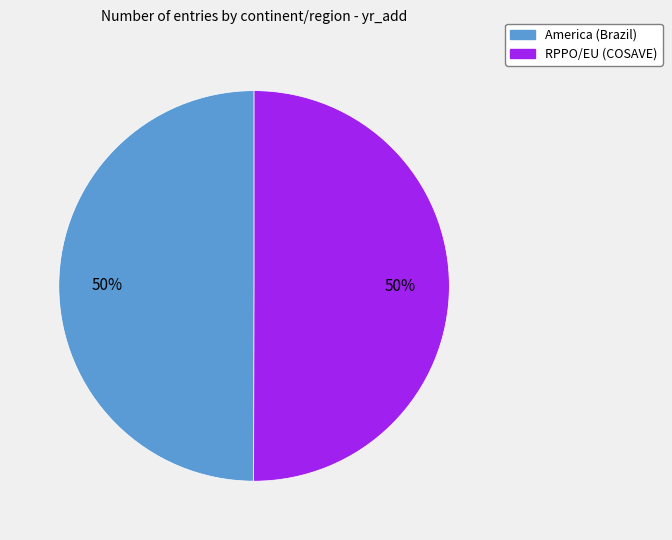

To the nearest percent, what percentage of the pie is America (Brazil)?

50%